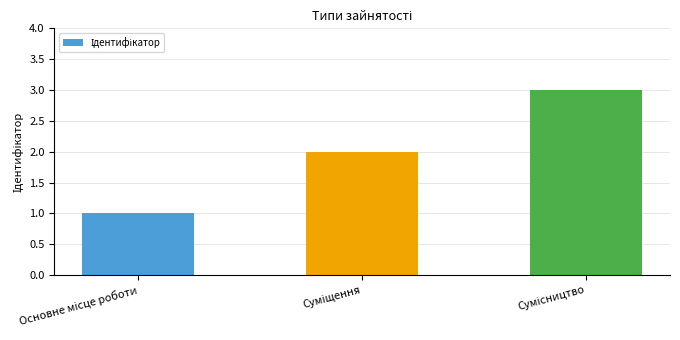

What is the sum of all values?

6